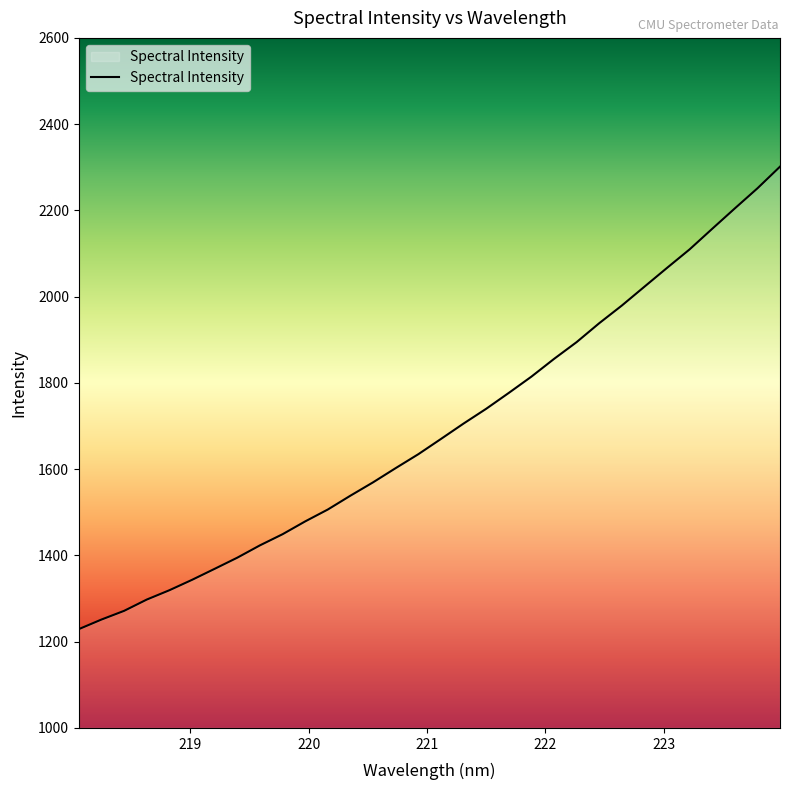

What is the greatest value displayed?

2301.4